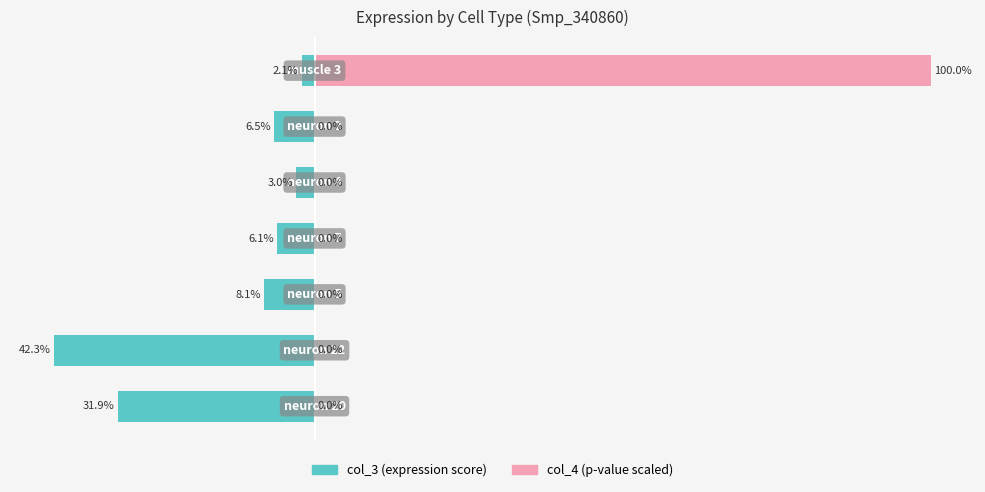

What are all the series names shown in the legend?

col_3, col_4